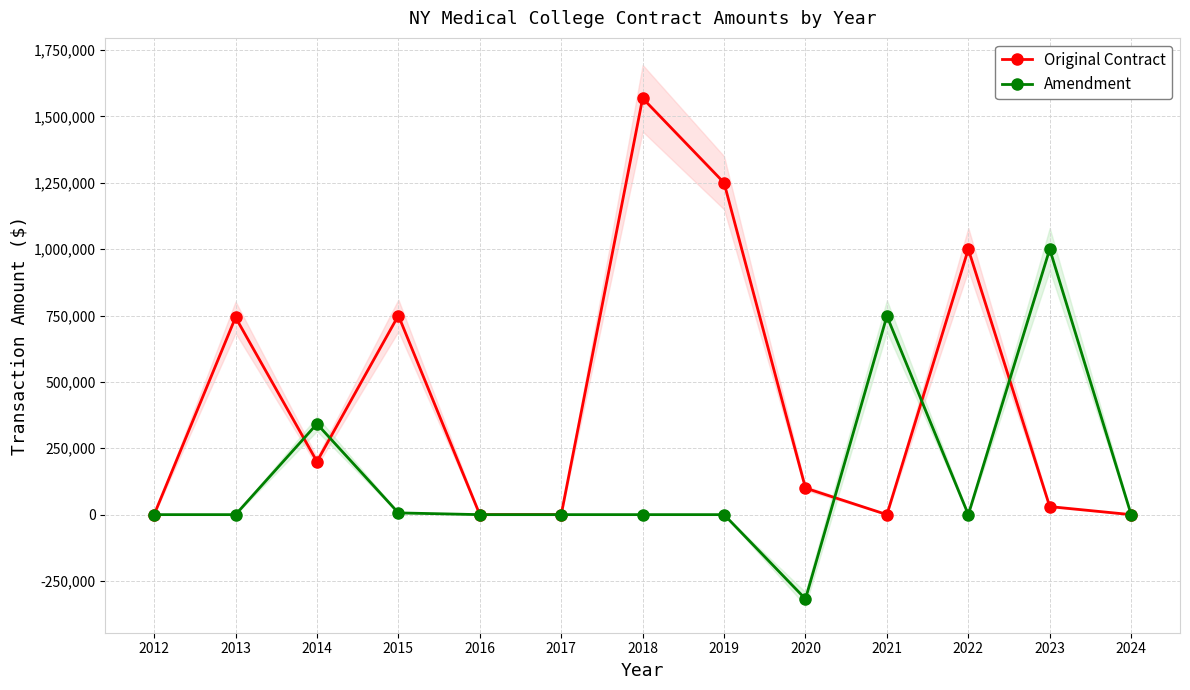

At which category does Original Contract reach its first local valley?

2014